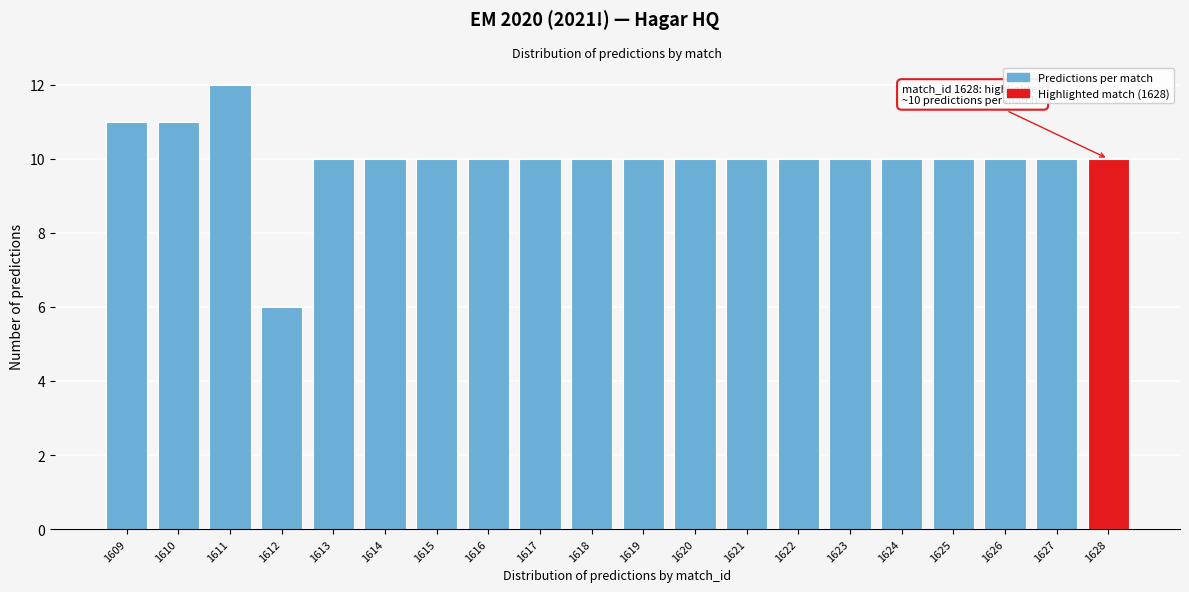

Reading left to right, what are all the values shown in this chart?

1609=11	1610=11	1611=12	1612=6	1613=10	1614=10	1615=10	1616=10	1617=10	1618=10	1619=10	1620=10	1621=10	1622=10	1623=10	1624=10	1625=10	1626=10	1627=10	1628=10